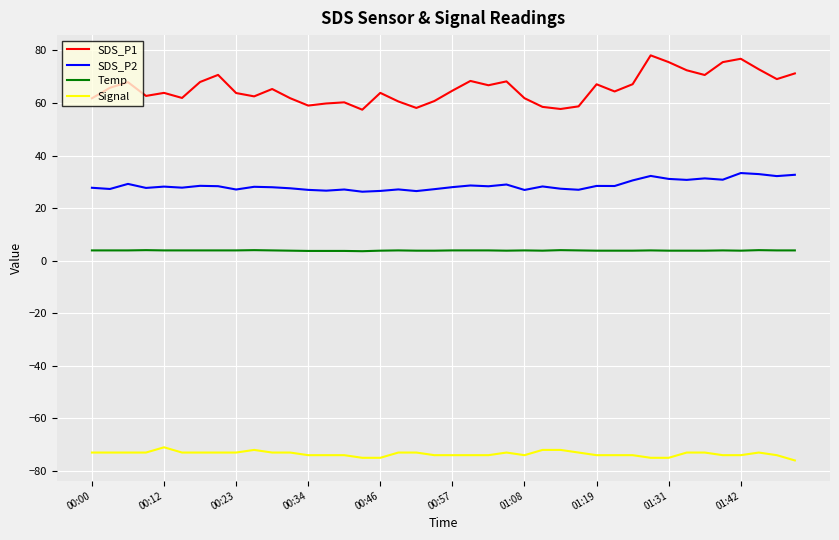

Rank the series by their maximum value, from highest to lowest.

SDS_P1, SDS_P2, Temp, Signal